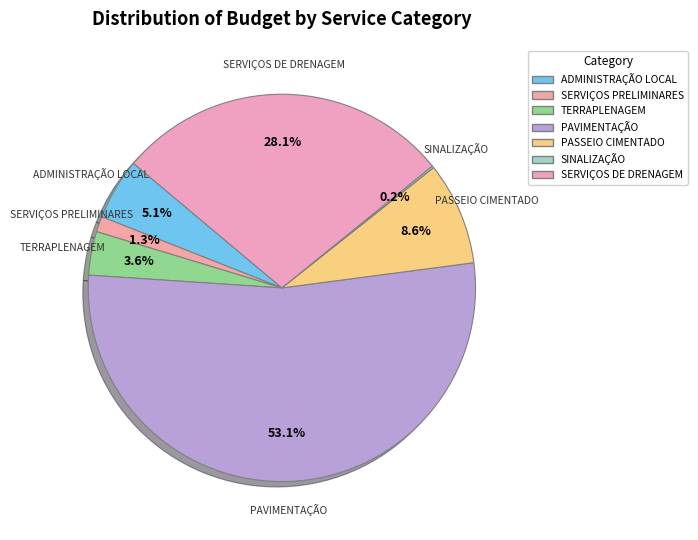

Between SERVIÇOS PRELIMINARES and PASSEIO CIMENTADO, which is larger?

PASSEIO CIMENTADO